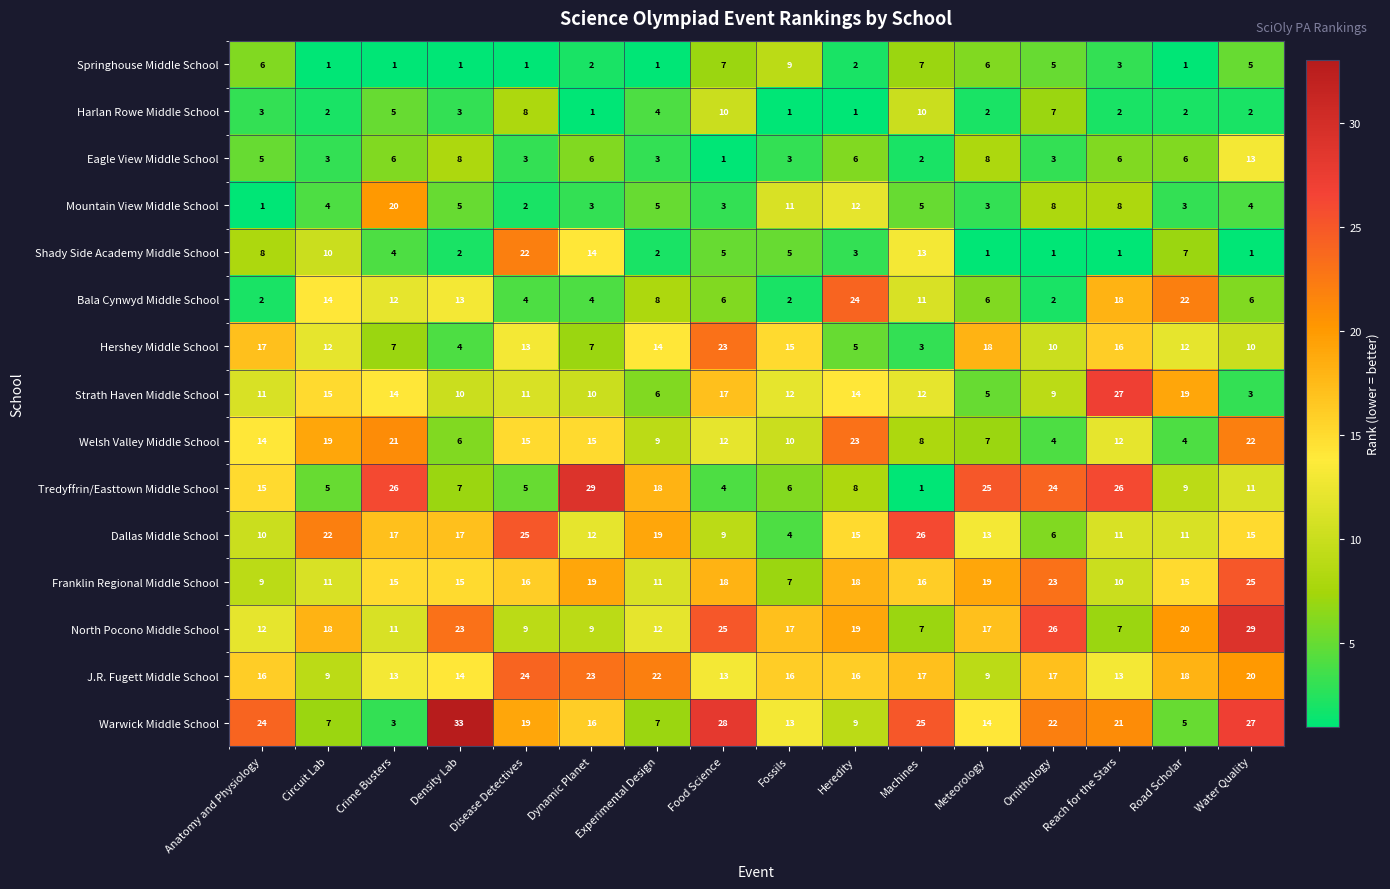

What is the highest value of the Hershey Middle School series?

23